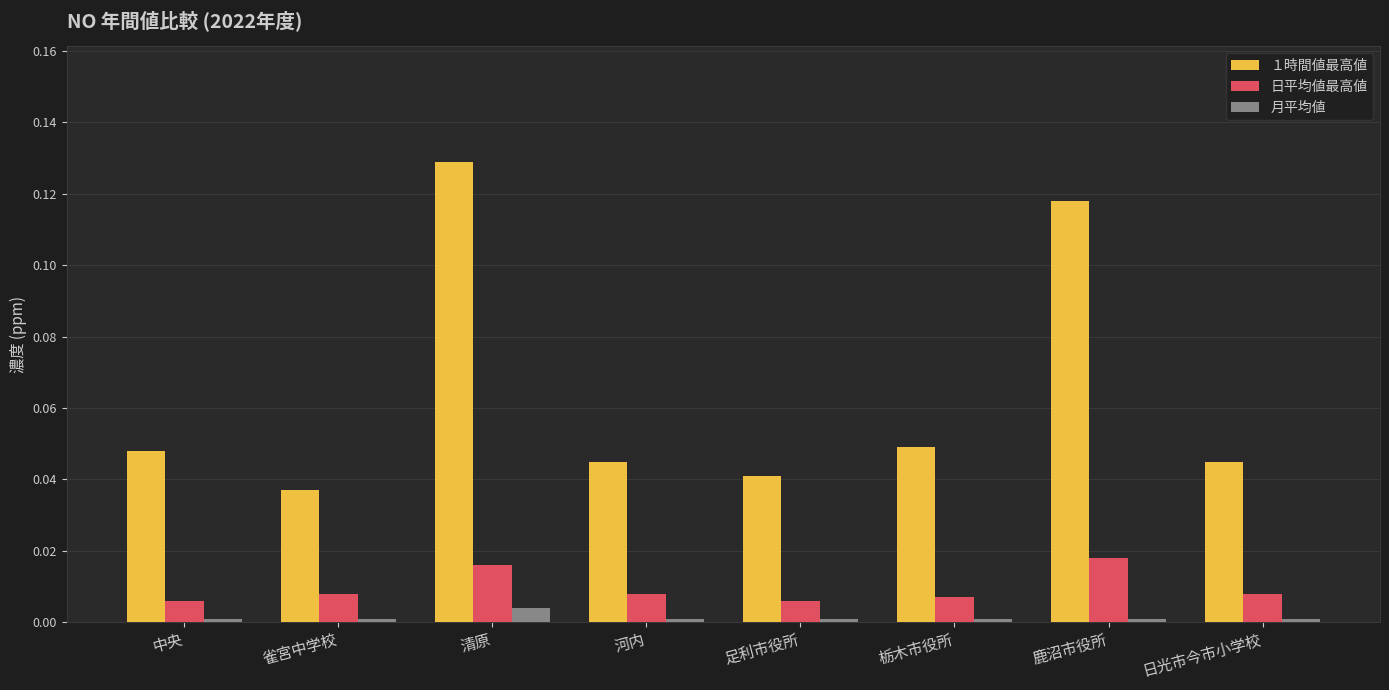

At how many categories does at least one series exceed 0?

8